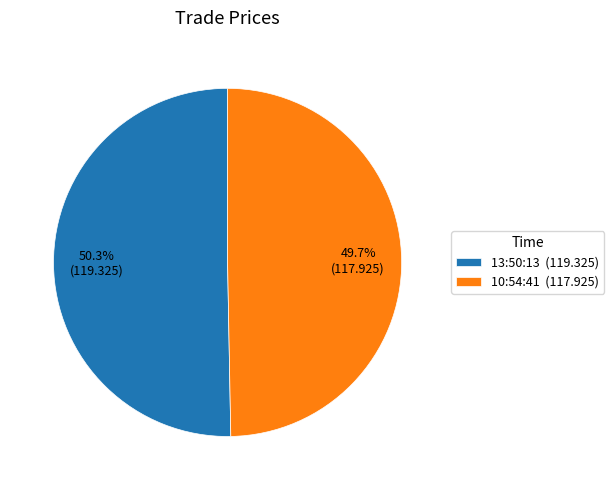

Do 10:54:41 and 13:50:13 together represent more than half of the pie?

Yes